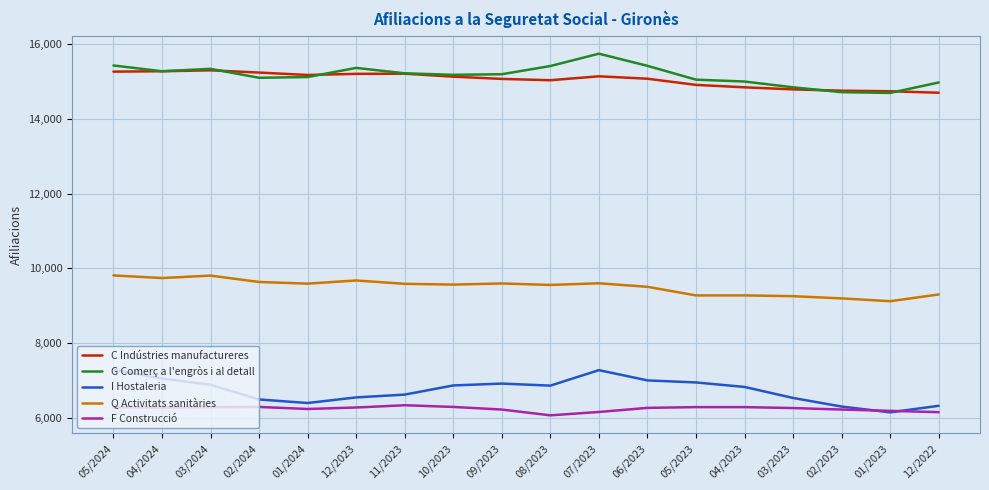

Which series has the widest spread of values?

I Hostaleria